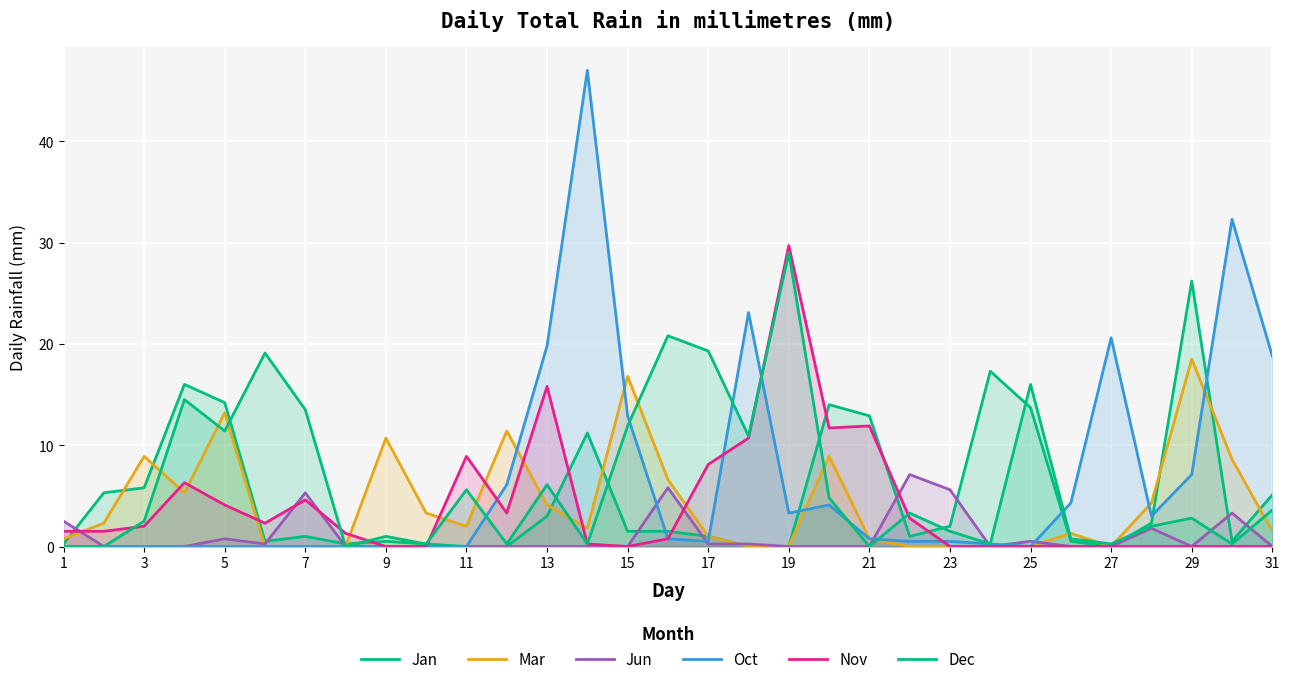

What are all the series names shown in the legend?

Jan, Mar, Jun, Oct, Nov, Dec